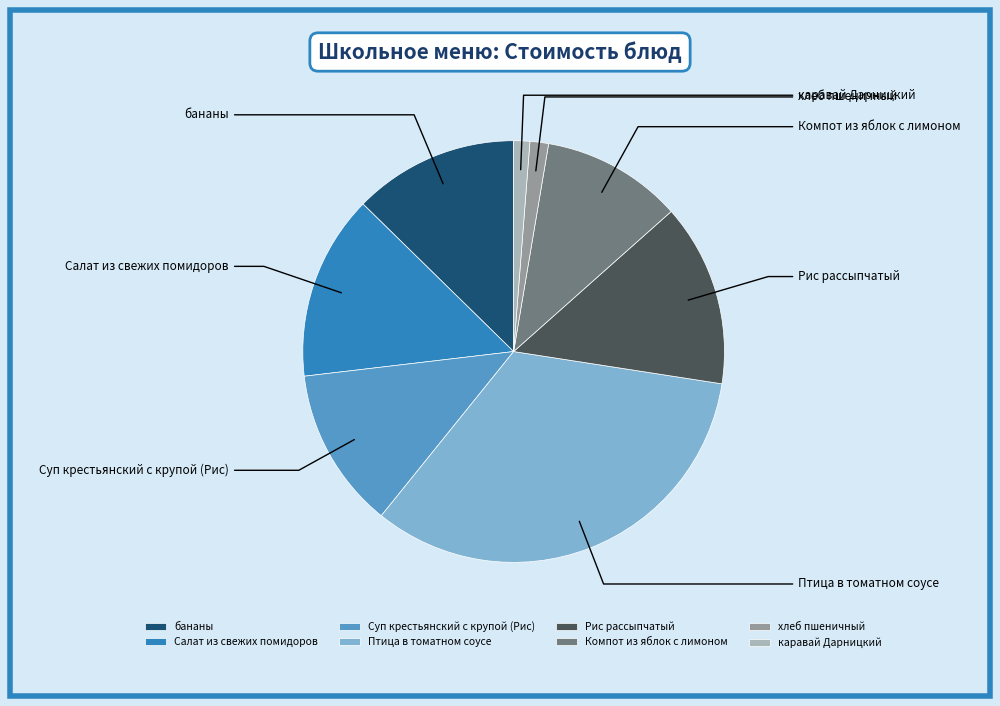

To the nearest percent, what percentage of the pie is хлеб пшеничный?

1%